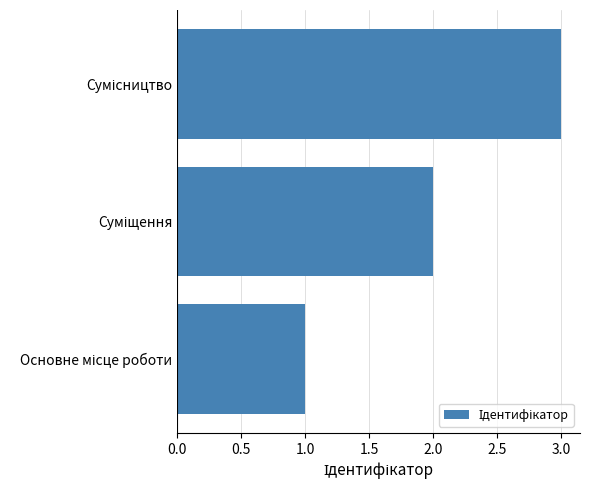

What is the sum of all values?

6